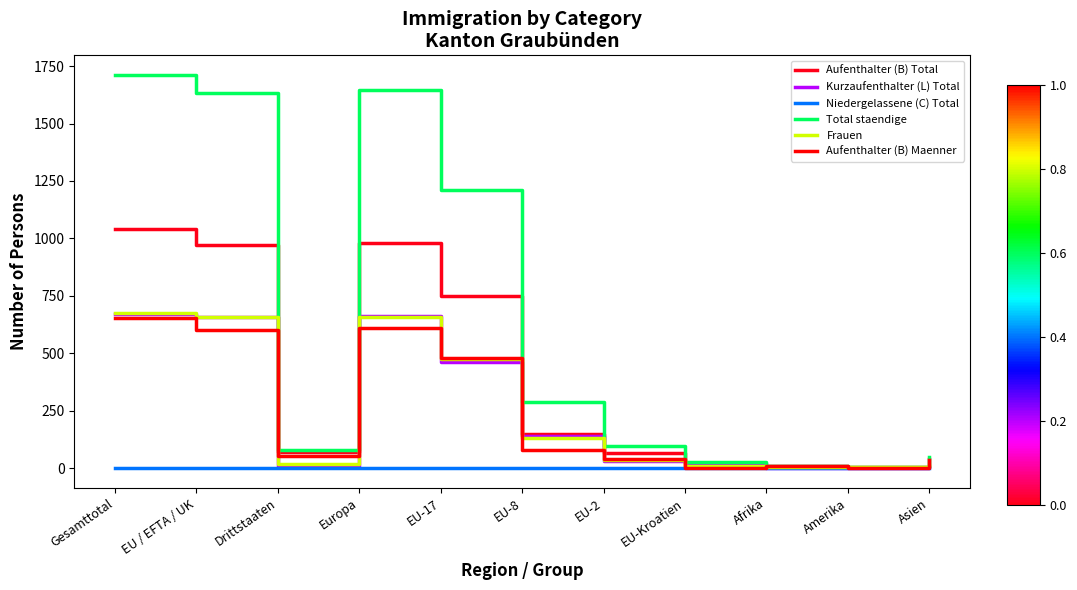

True or false: Frauen and Kurzaufenthalter (L) Total intersect in this chart.

True